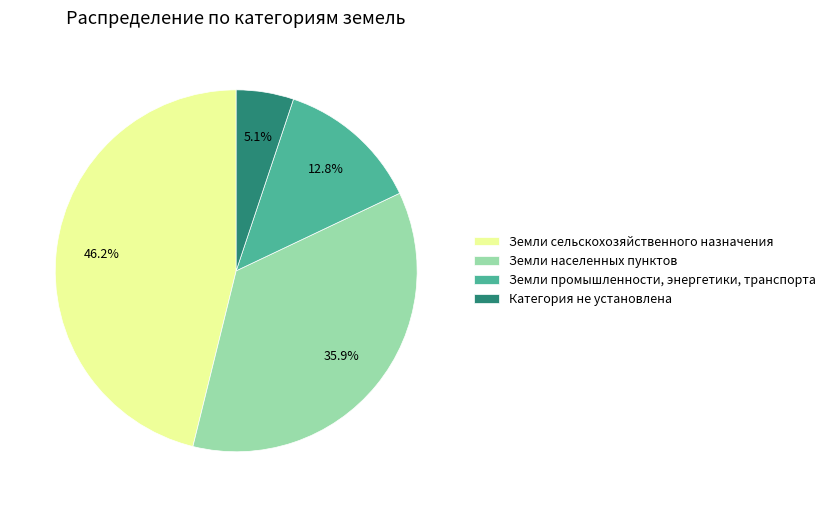

Do Земли промышленности, энергетики, транспорта and Земли сельскохозяйственного назначения together represent more than half of the pie?

Yes